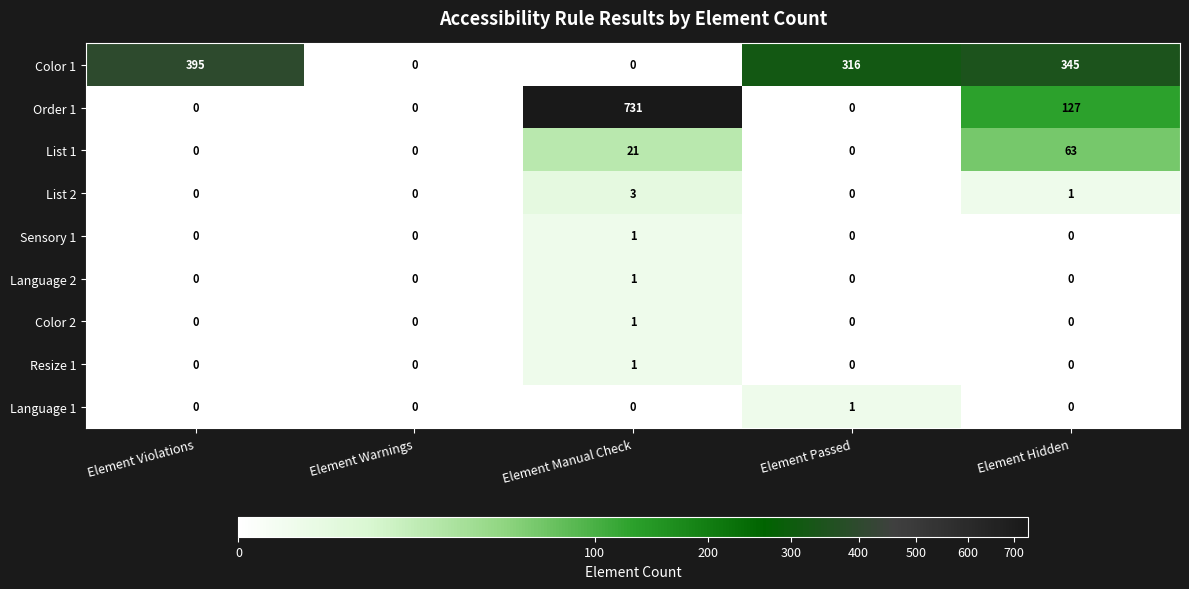

Which series has the widest spread of values?

Order 1